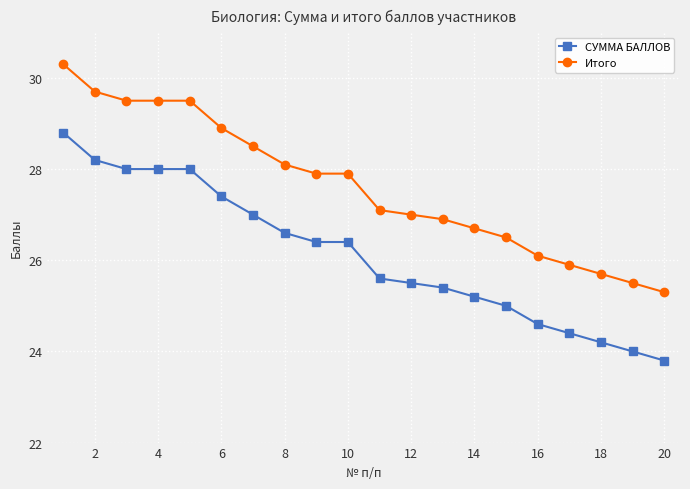

What is the sum of all Итого values?

552.5